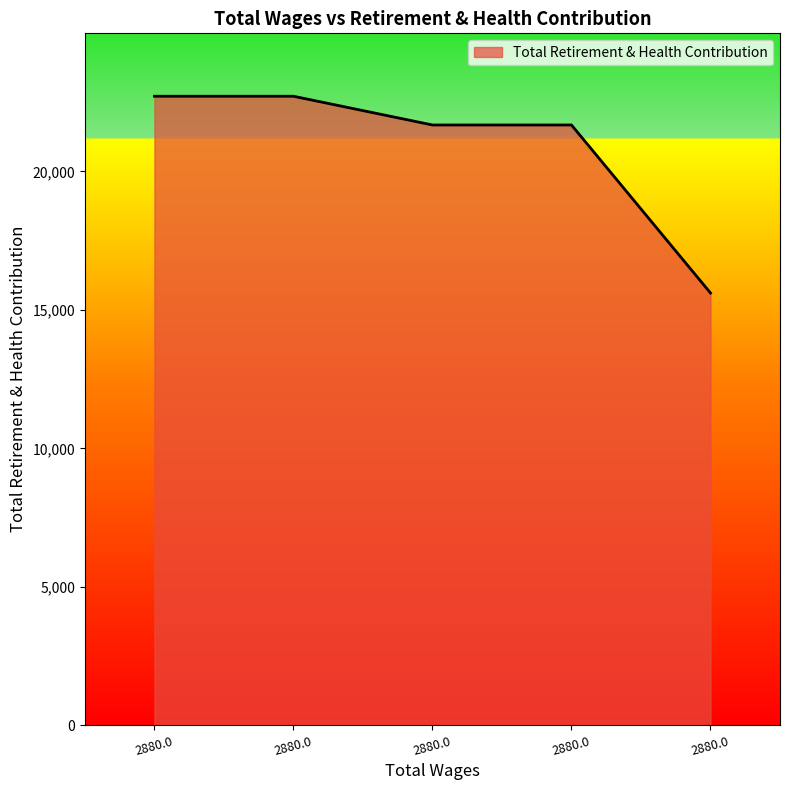

Rank the categories by value from lowest to highest.

2880.0, 2880.0, 2880.0, 2880.0, 2880.0